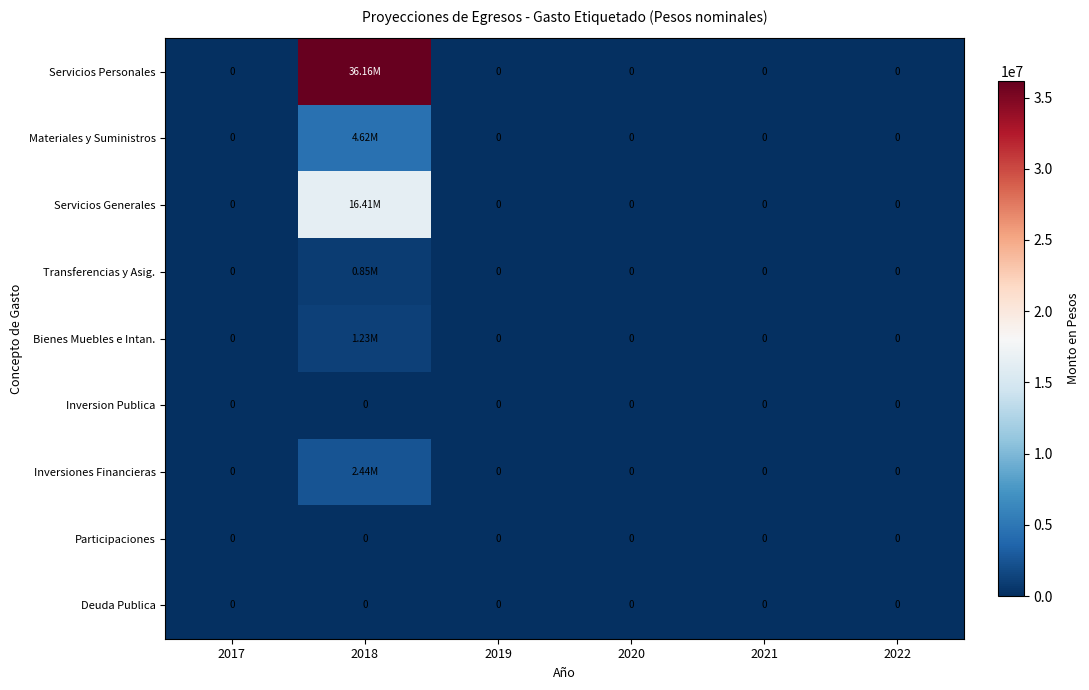

At which label does Bienes Muebles e Intan. reach its minimum?

2017